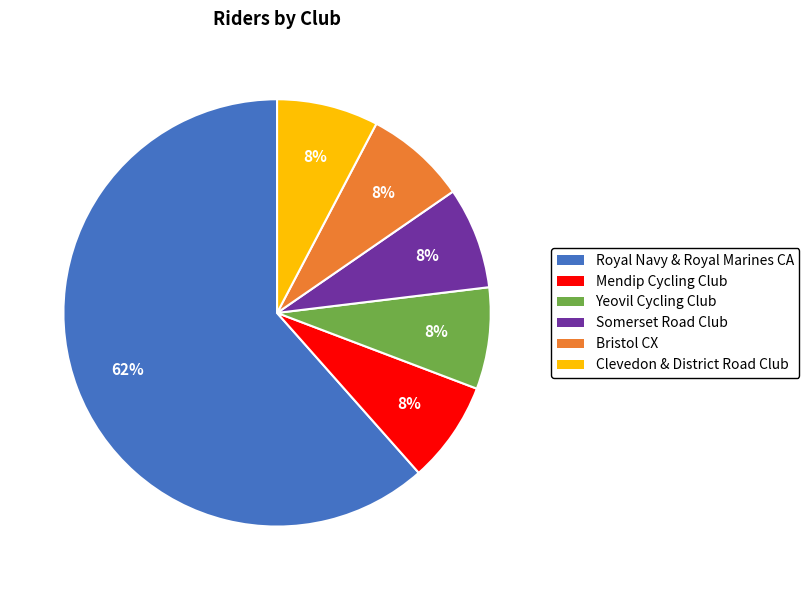

To the nearest percent, what is the average slice percentage?

17%